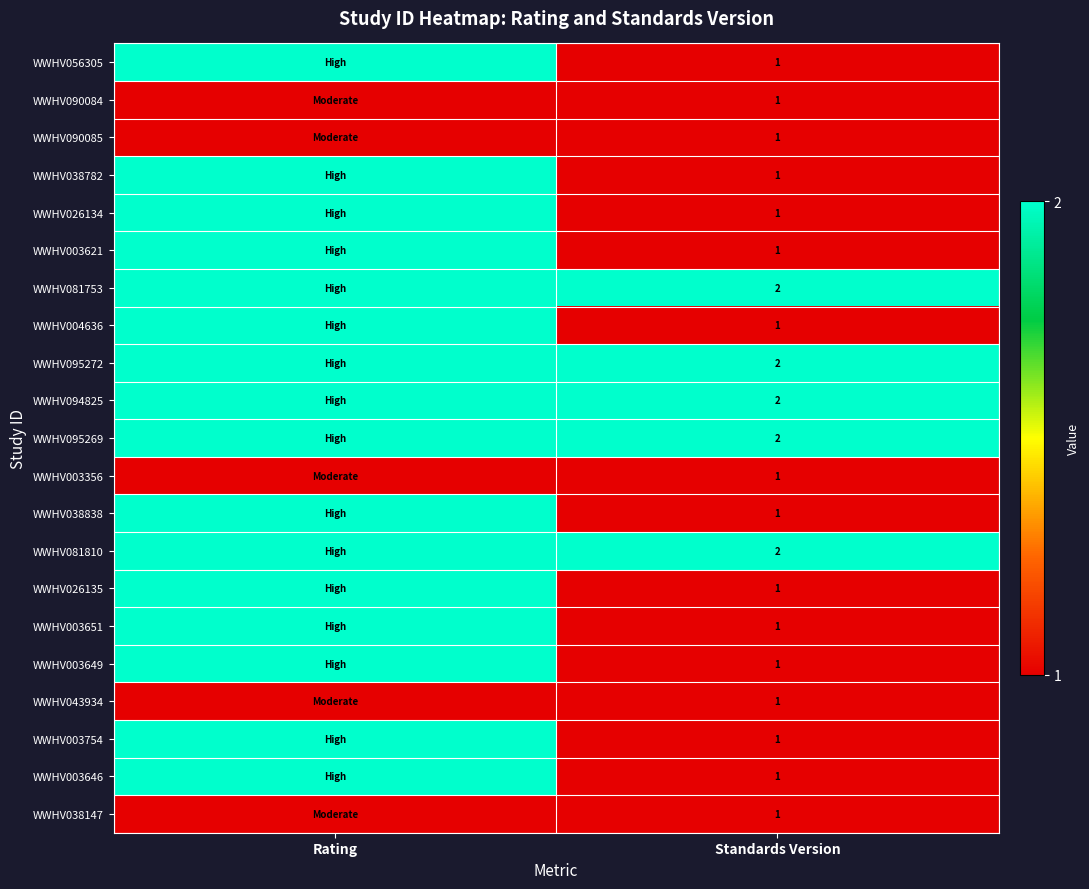

Is it true that WWHV003621 equals 1 at Standards Version?

True